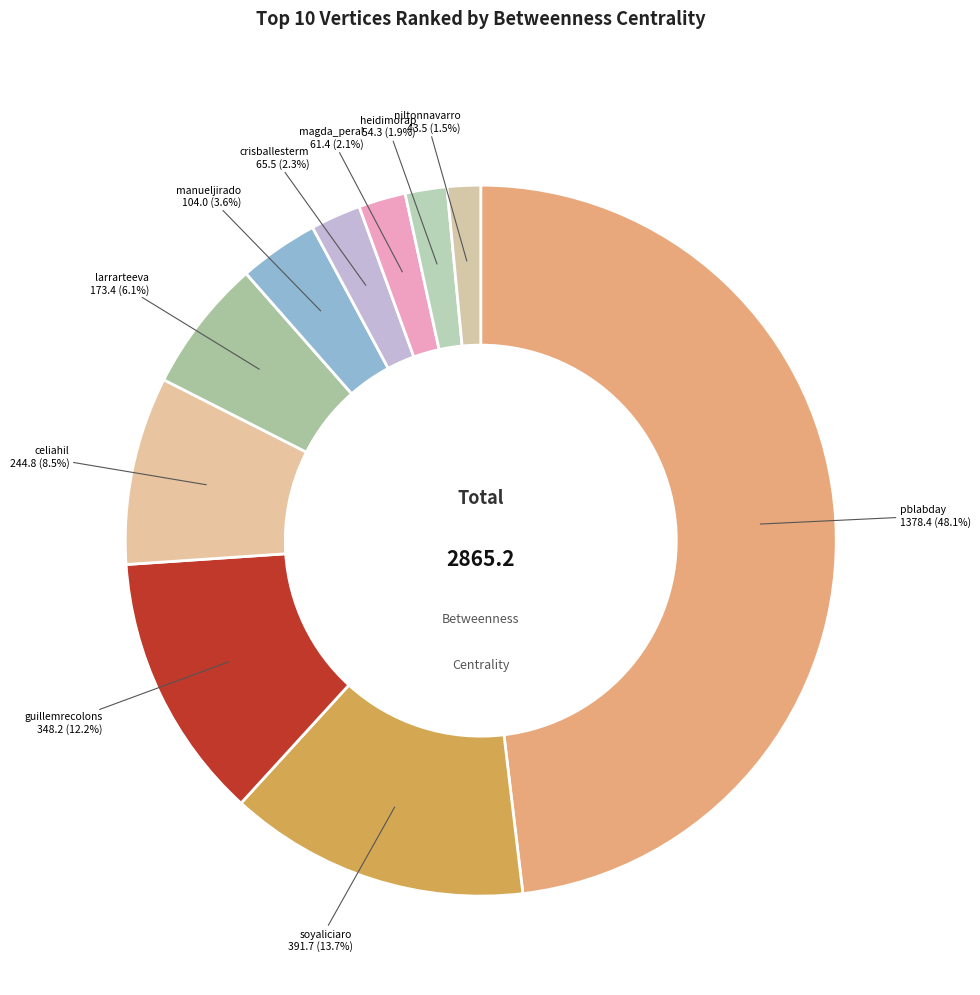

Count the number of slices in the pie.

10